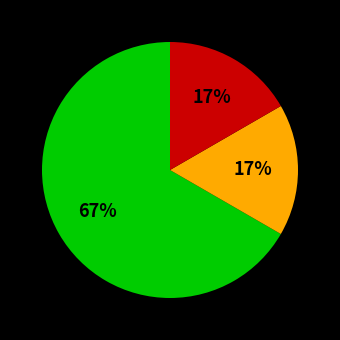

Is there any slice that represents more than half of the pie?

Yes